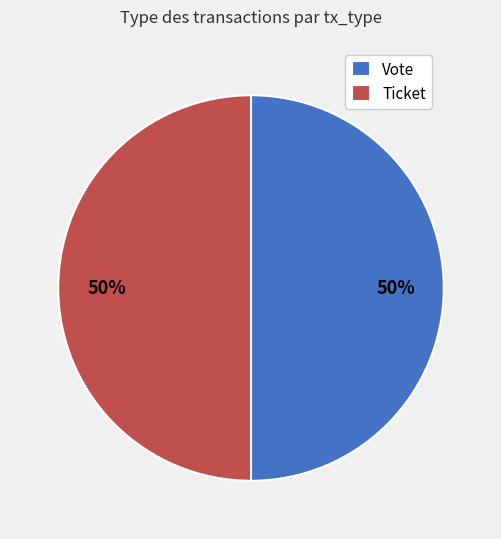

How many segments does this pie chart have?

2